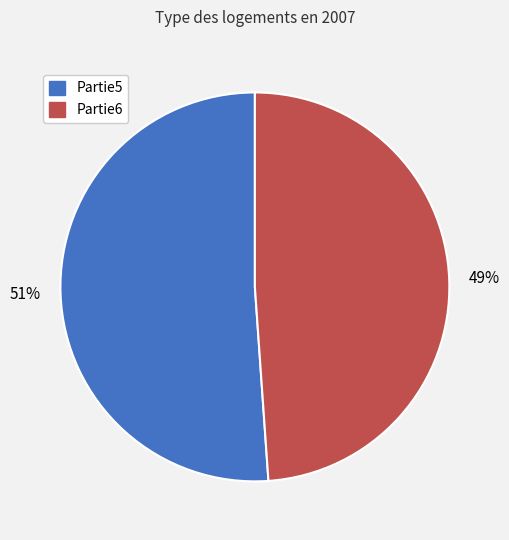

Which slice is the largest?

Partie5